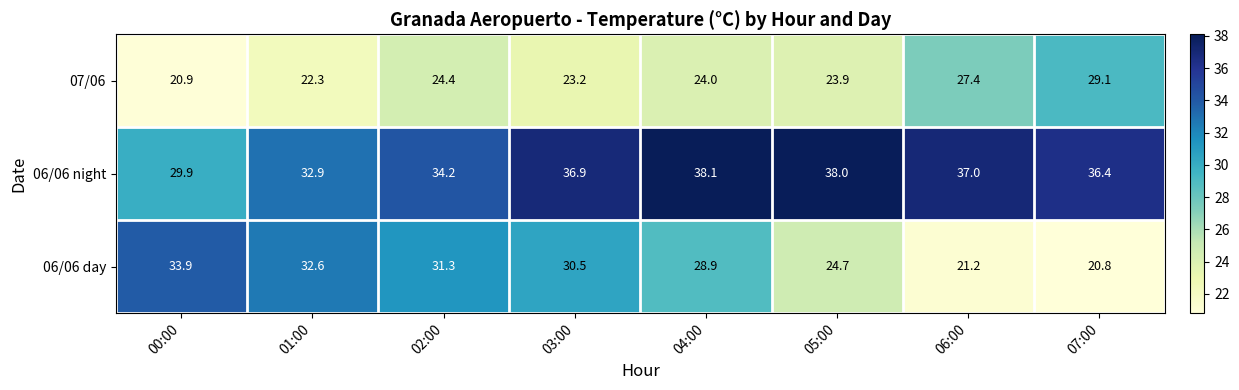

At 02:00, list the series in order from smallest to largest.

07/06, 06/06 day, 06/06 night